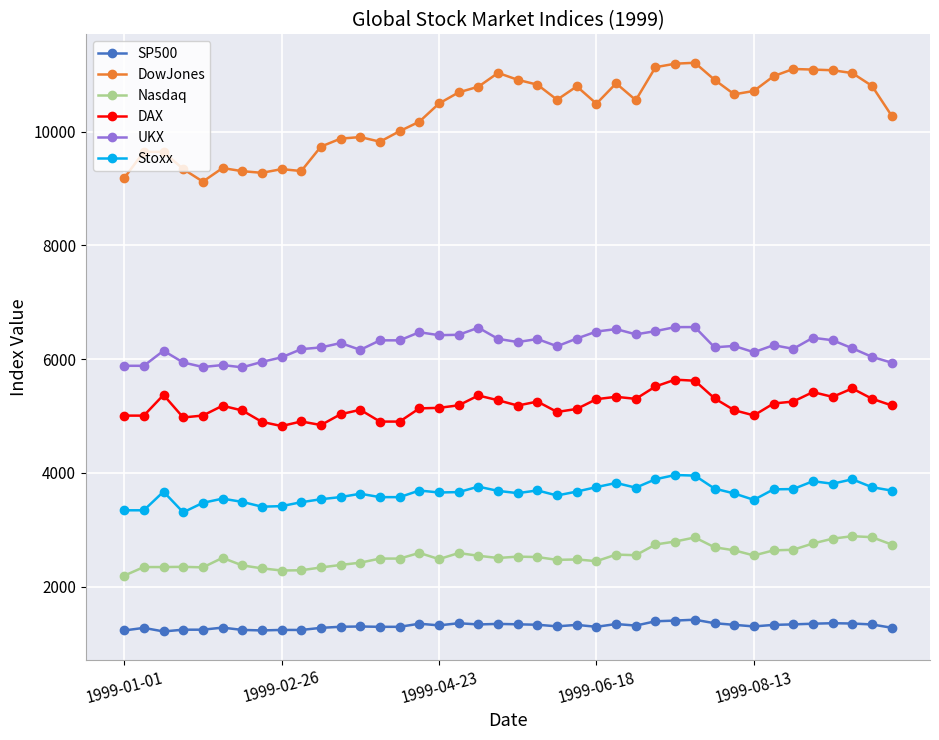

True or false: SP500 and UKX cross at least once.

False